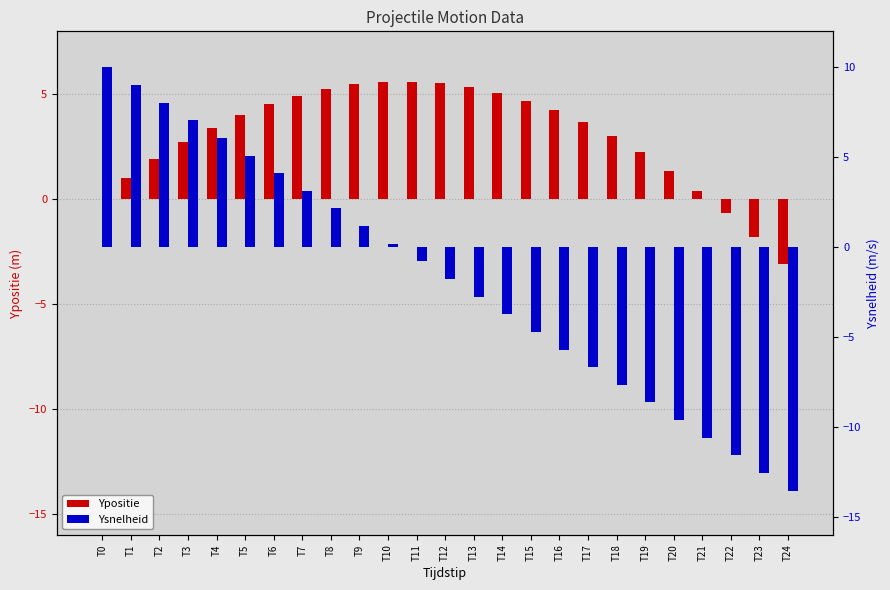

Where is Ypositie nearest to the value 1?

T1